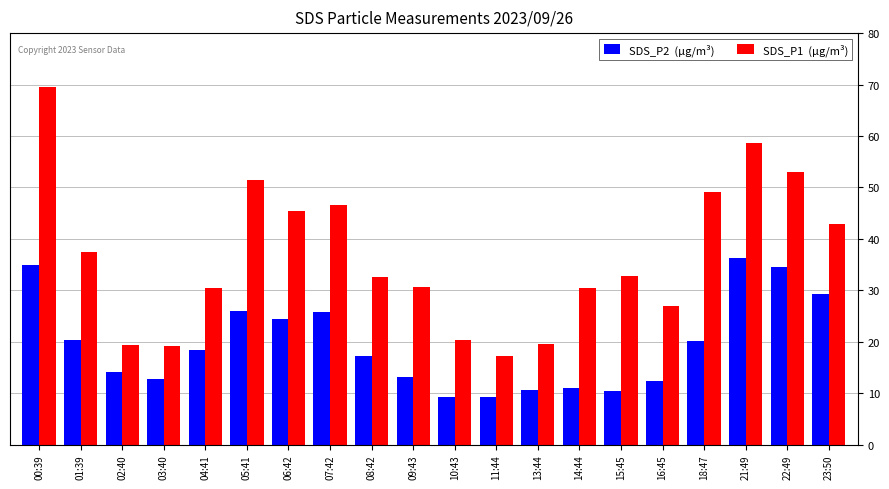

What is the maximum value shown in the chart?

69.6